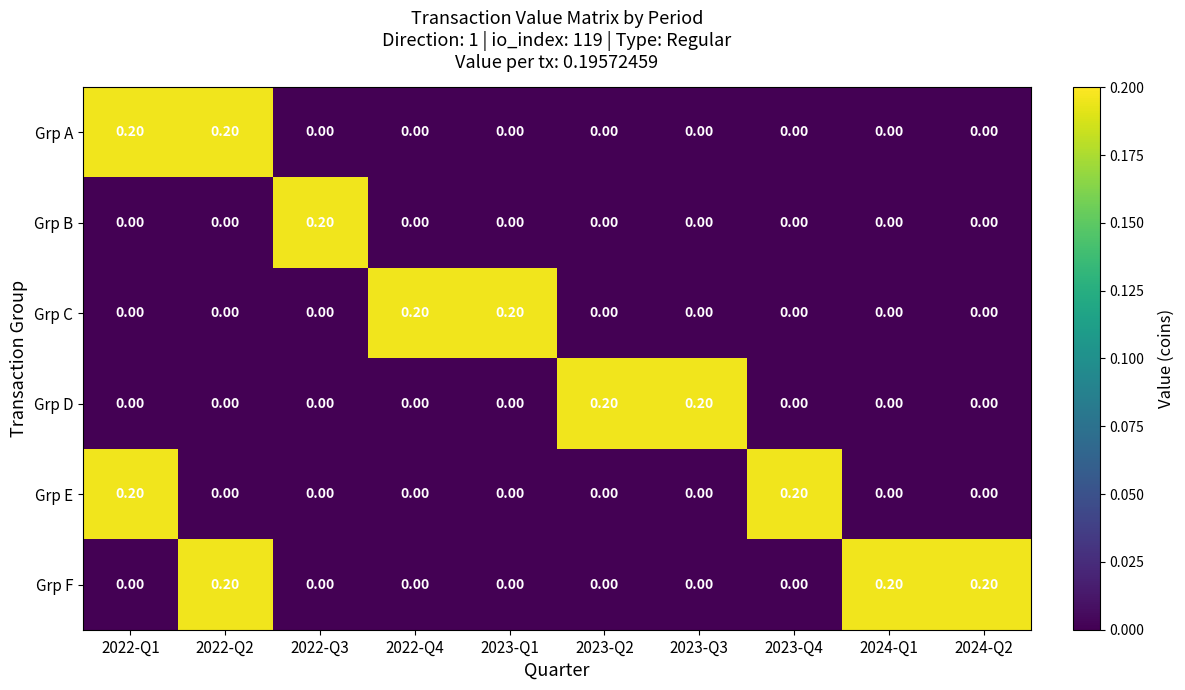

Which series has the largest total across all categories?

Grp F